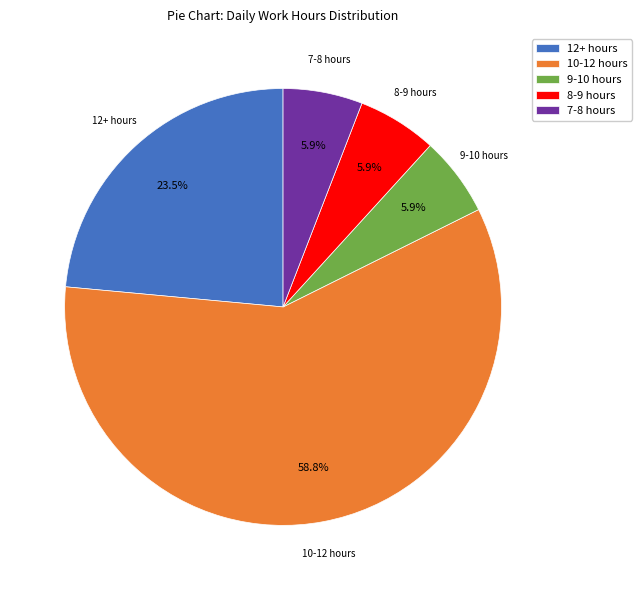

What is the ratio of the value at 7-8 hours to the value at 9-10 hours?

1.0